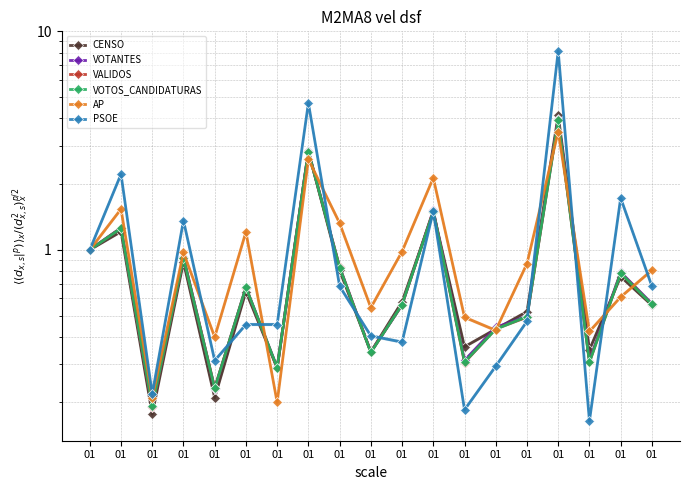

Which series has the largest total across all categories?

PSOE